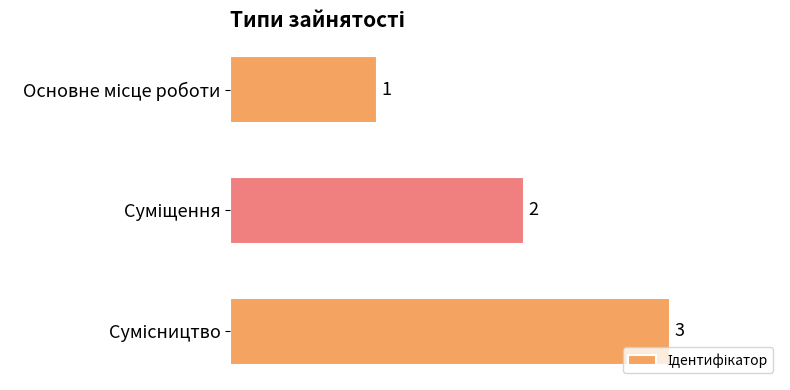

How many values are between 1 and 3?

3